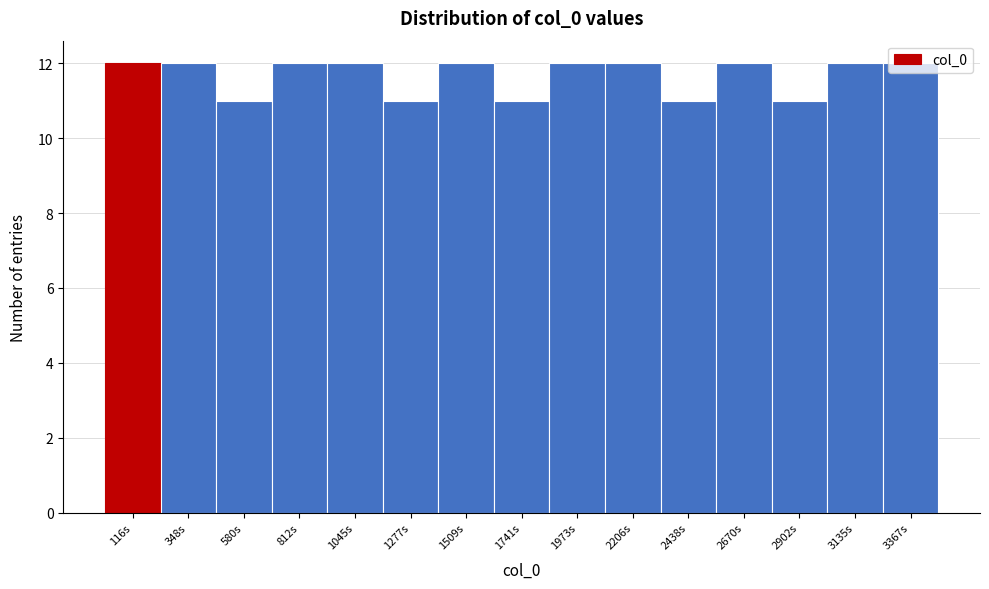

Reading left to right, list every bar in this chart as the range it spans on the x-axis followed by its height. Neither the bar edges nor the heights are printed on the chart, so give them approximately, as read against the axes.

0 to 250: 12
250 to 450: 12
450 to 700: 11
700 to 950: 12
950 to 1150: 12
1150 to 1400: 11
1400 to 1650: 12
1650 to 1850: 11
1850 to 2100: 12
2100 to 2300: 12
2300 to 2550: 11
2550 to 2800: 12
2800 to 3000: 11
3000 to 3250: 12
3250 to 3500: 12